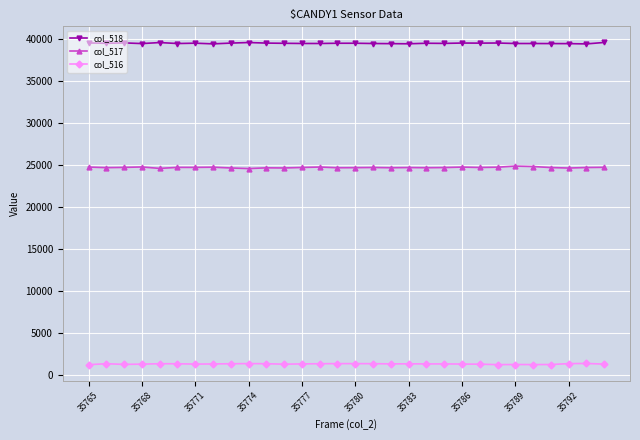

Rank the series by their average value, from lowest to highest.

col_516, col_517, col_518